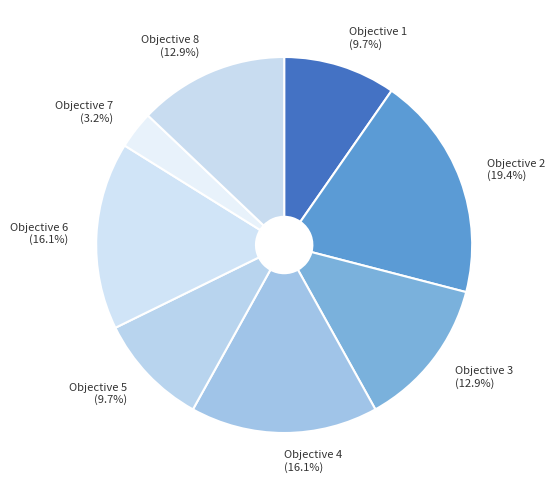

To the nearest percent, what portion does Objective 2 represent?

19%